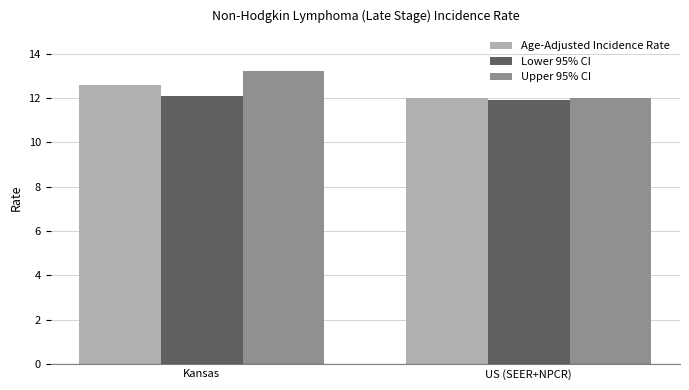

What is the label of the 1st bar from the right?

US (SEER+NPCR)